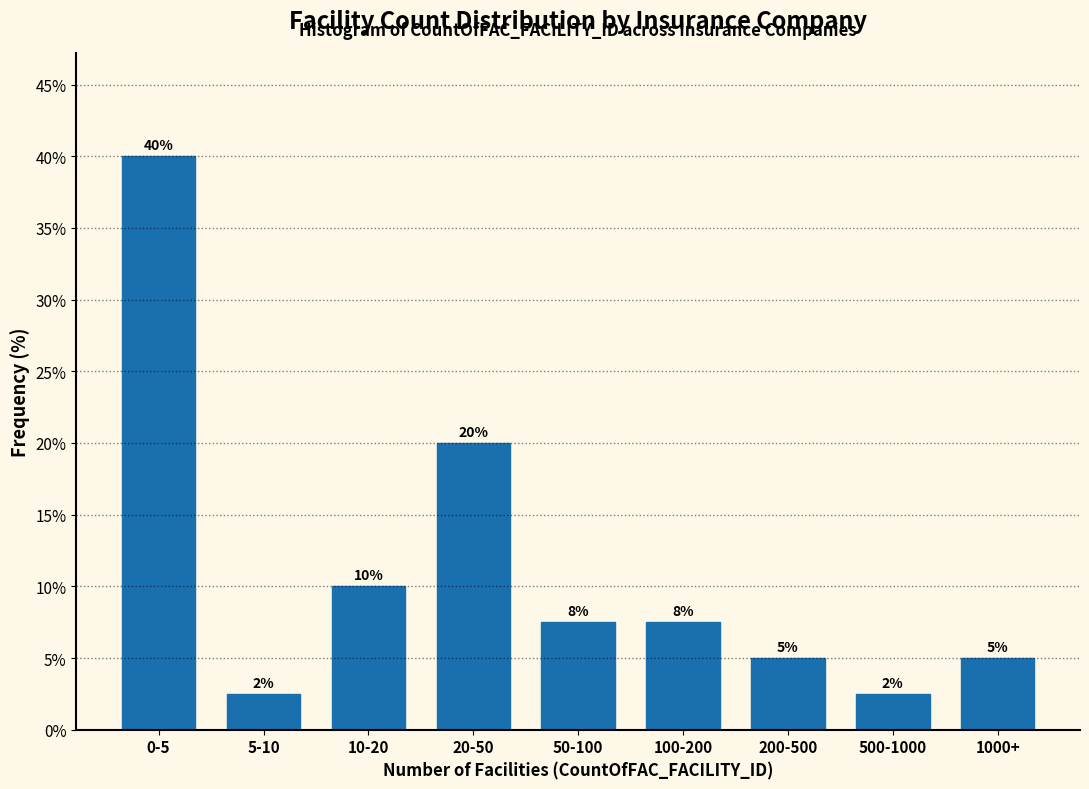

Is it true that the value at 50-100 is 3.1?

False